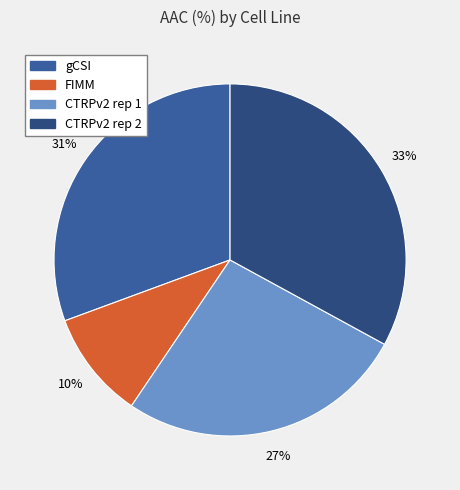

To the nearest percent, what is the difference between the CTRPv2 rep 1 and CTRPv2 rep 2 slice percentages?

6%